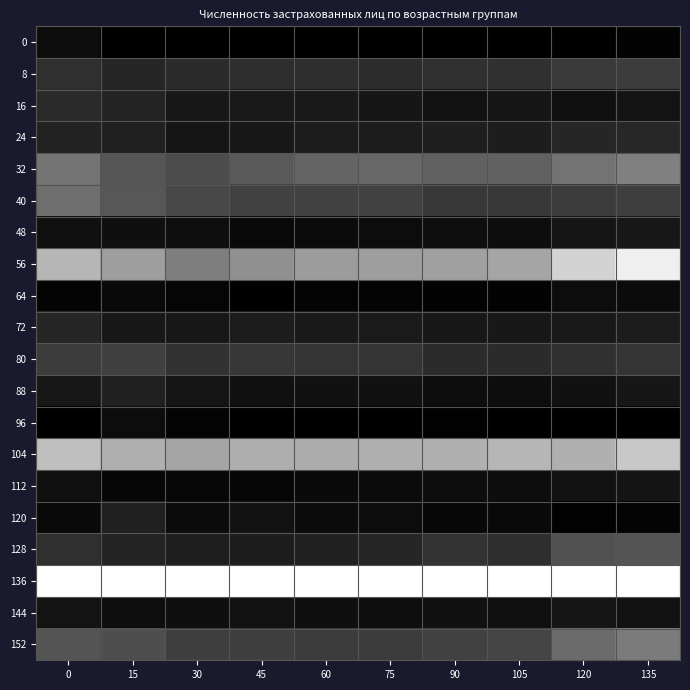

Count the number of data series in this chart.

20